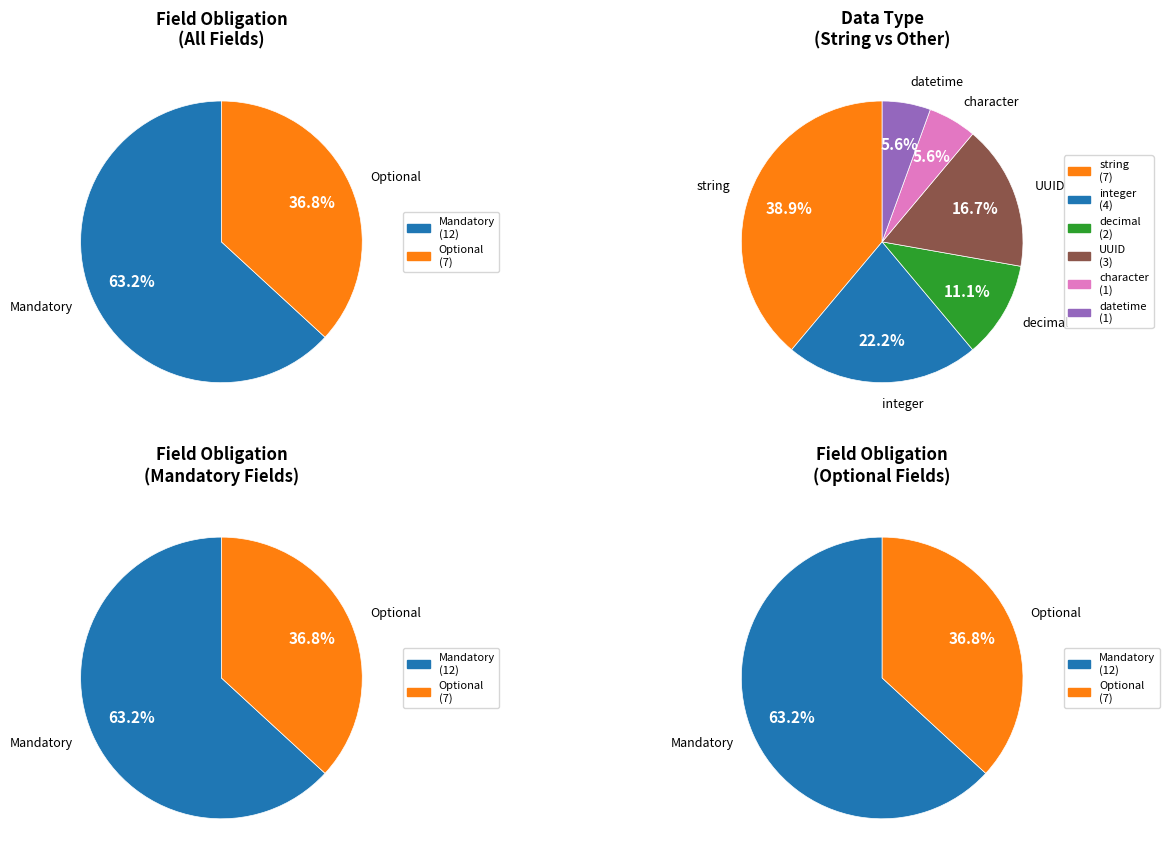

Combined, do 3 and 2 account for over 50%?

No